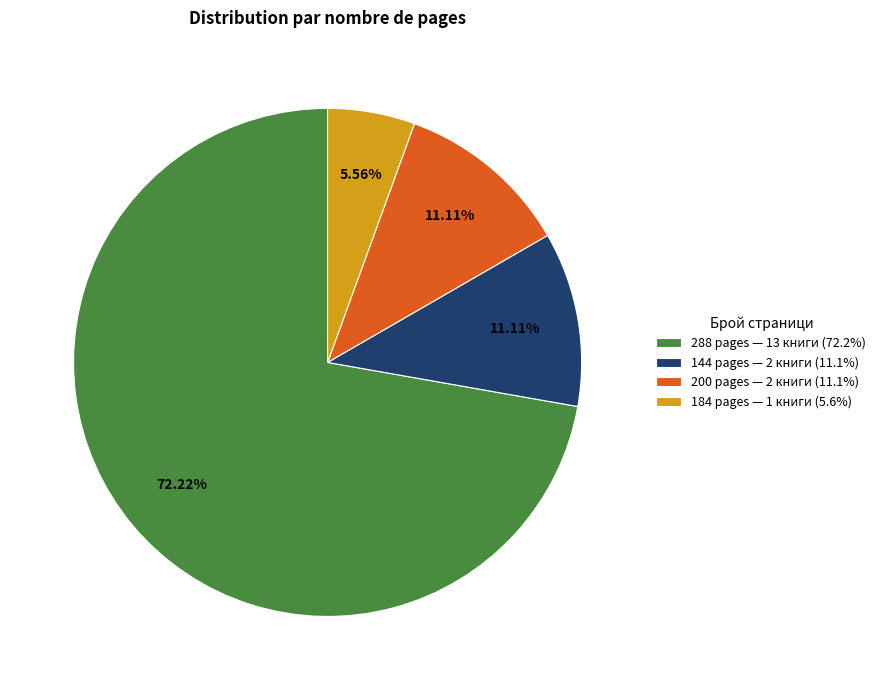

To the nearest percent, what is the average slice percentage?

25%